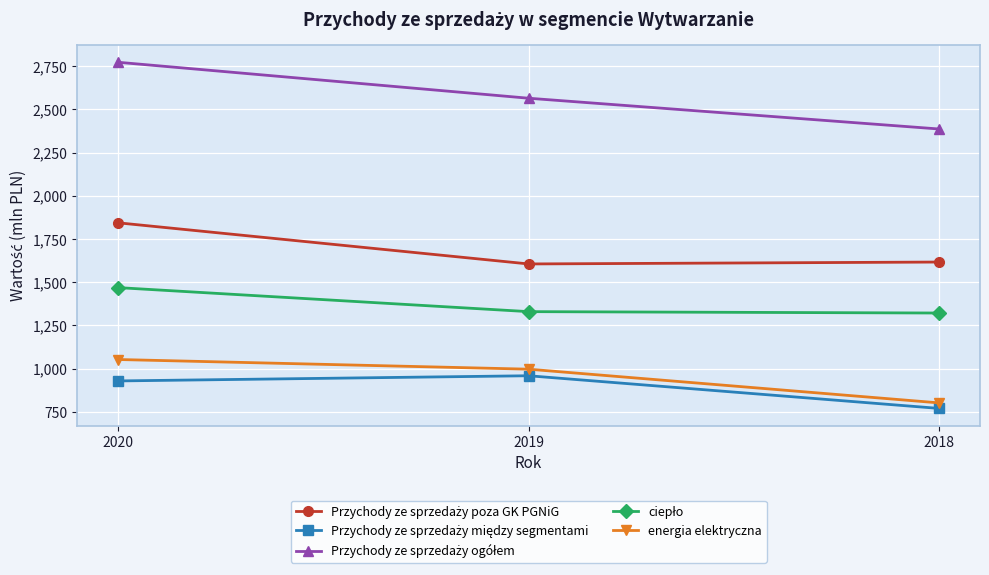

How many data points in energia elektryczna are less than 997?

1